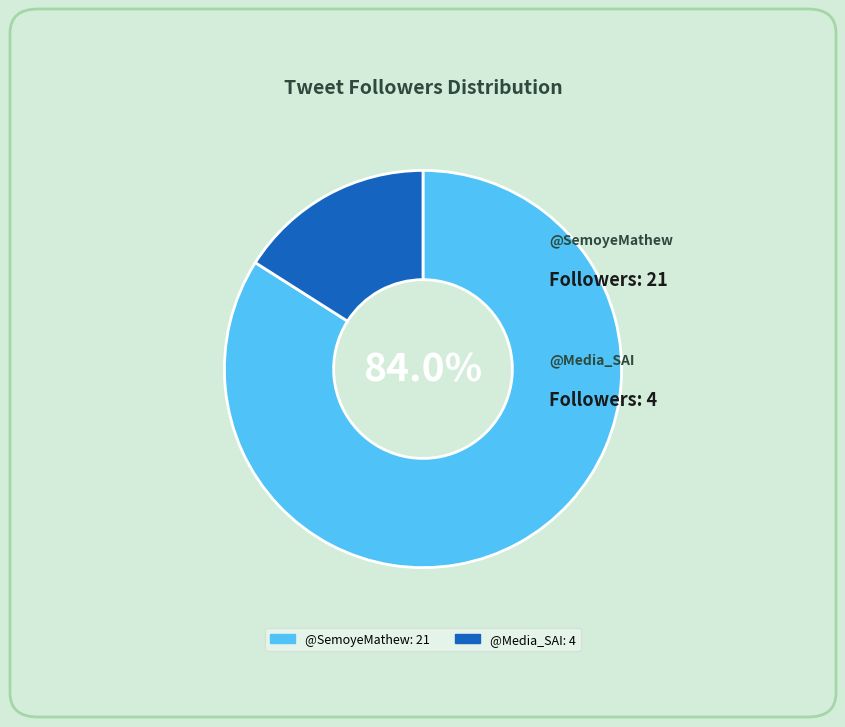

How many segments does this pie chart have?

2